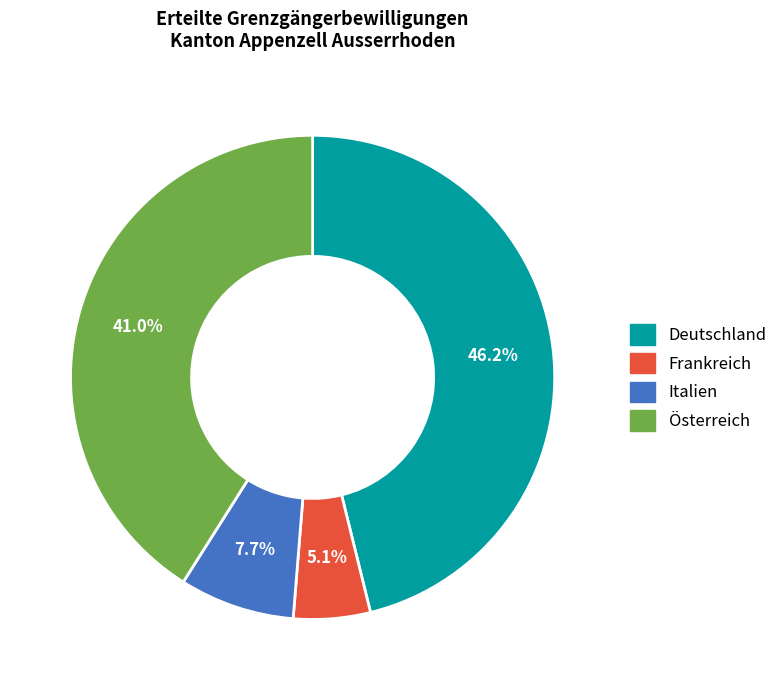

Which has a higher value, Deutschland or Österreich?

Deutschland